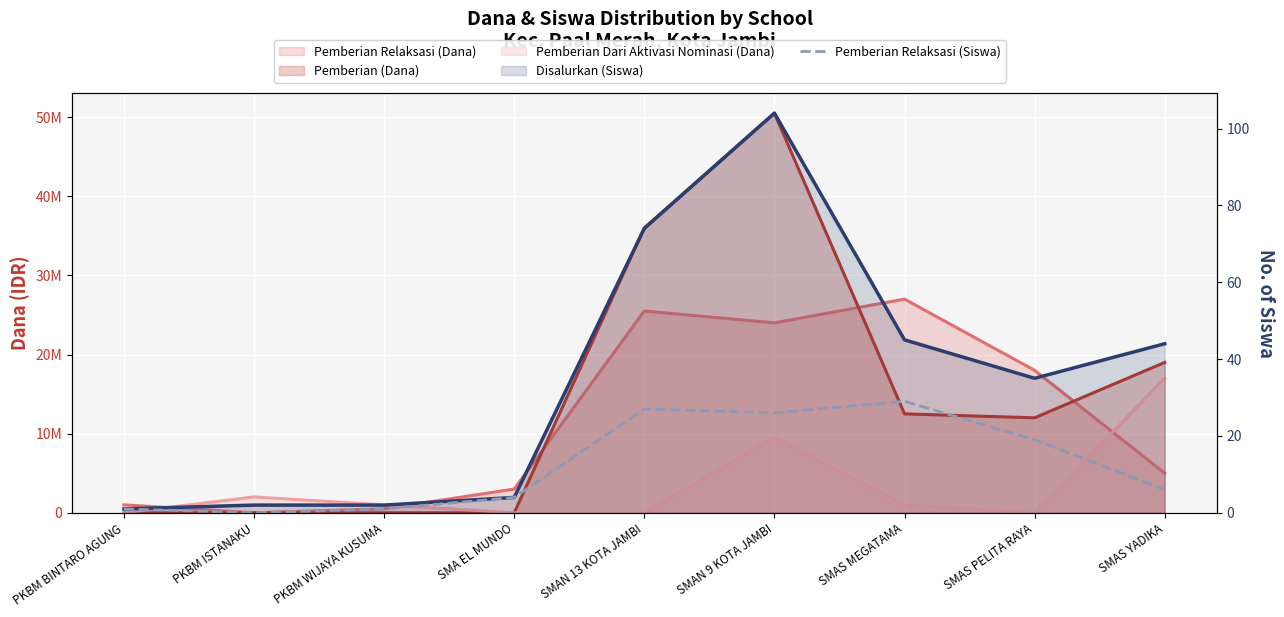

What position from the left is SMAS PELITA RAYA?

8